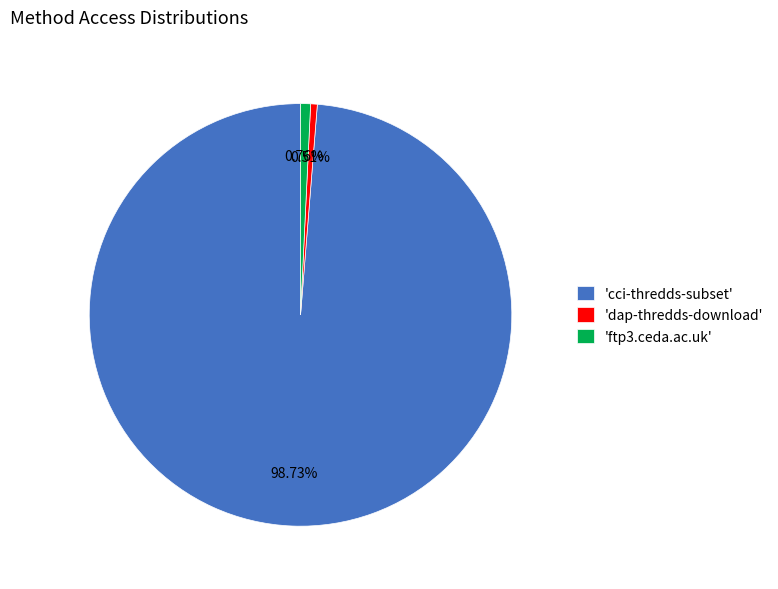

Which category accounts for the majority?

'cci-thredds-subset'